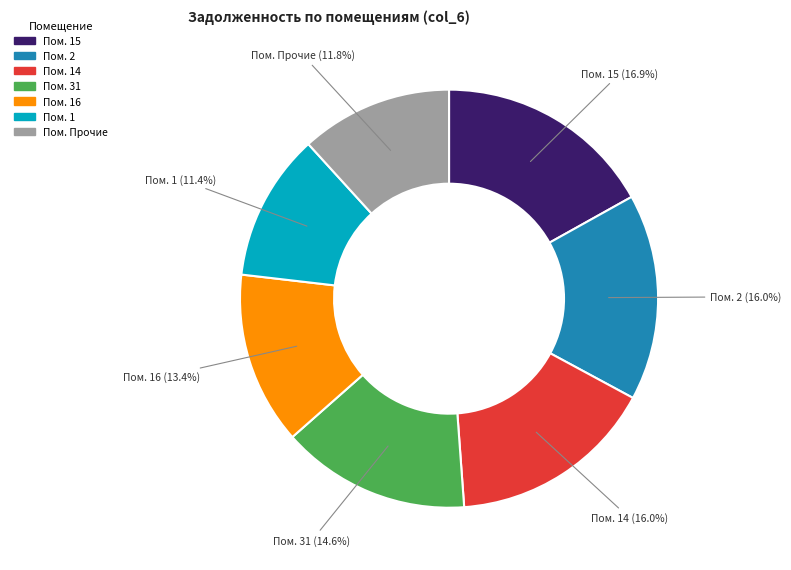

To the nearest percent, what is the average slice percentage?

14%